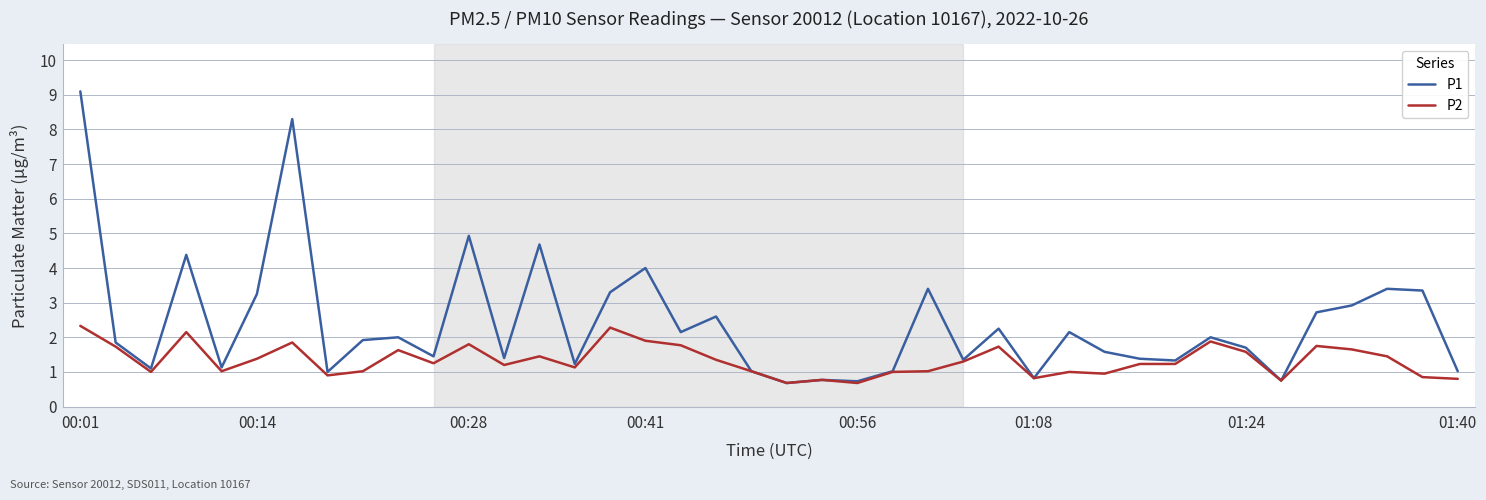

Which series has the largest total across all categories?

P1